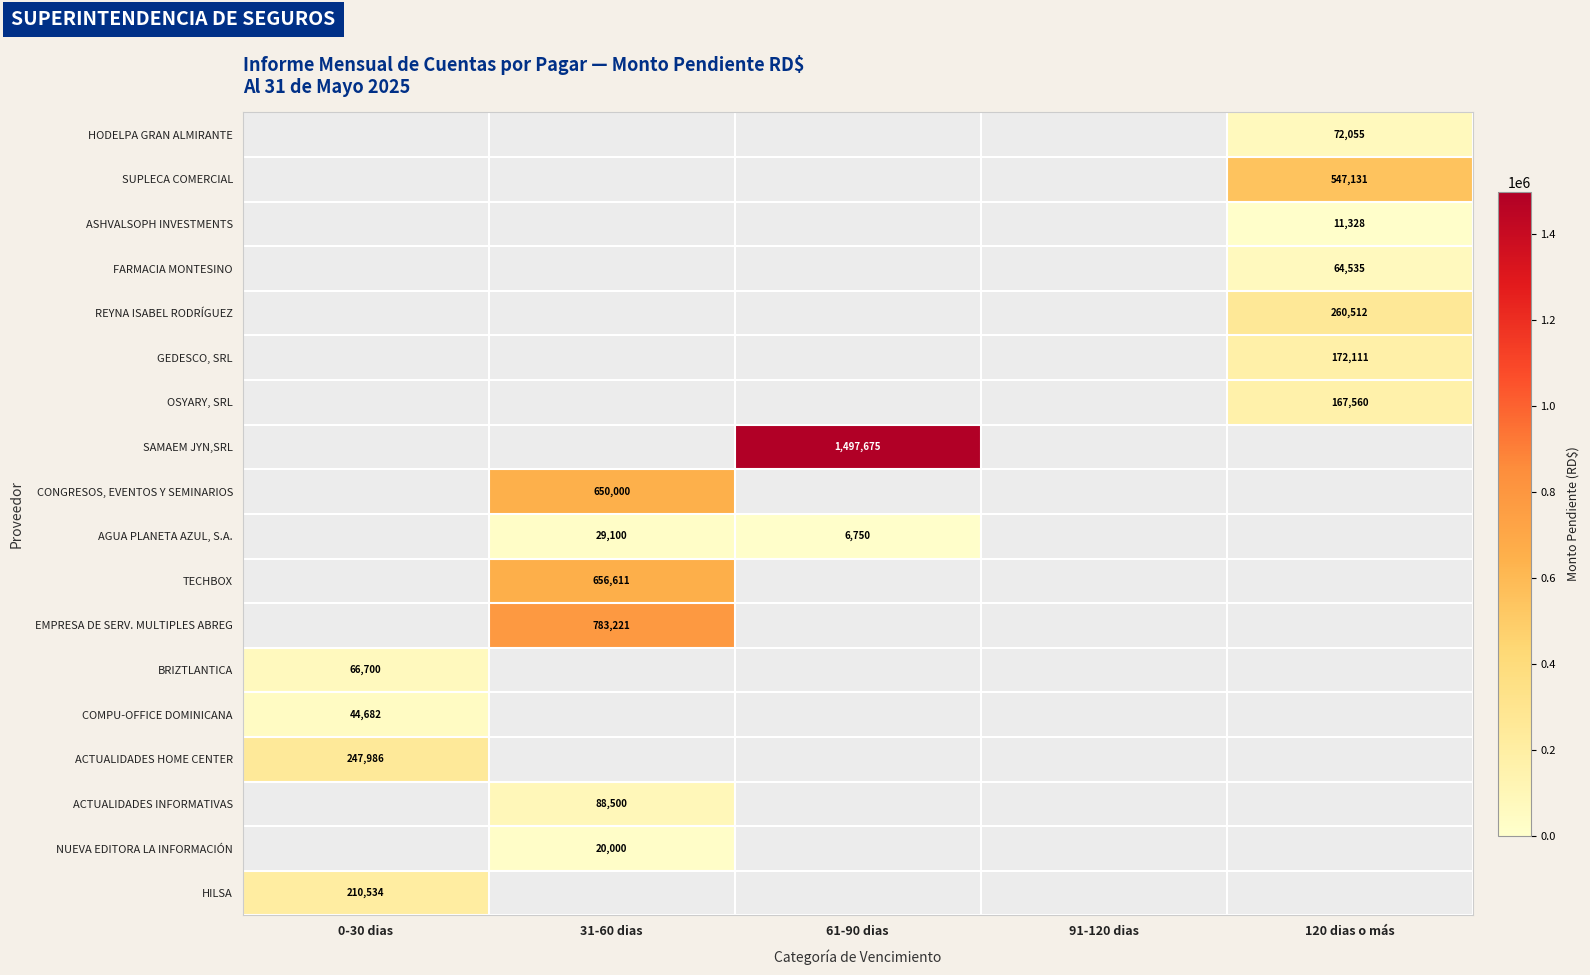

How many values in EMPRESA DE SERV. MULTIPLES ABREG are above zero?

1